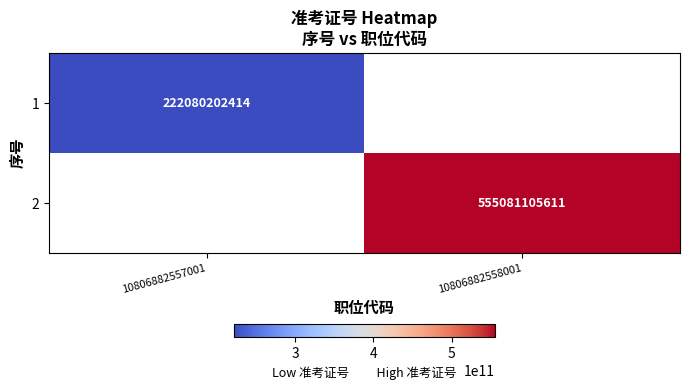

True or false: 1 has a value of 222080202414 at 10806882557001.

True